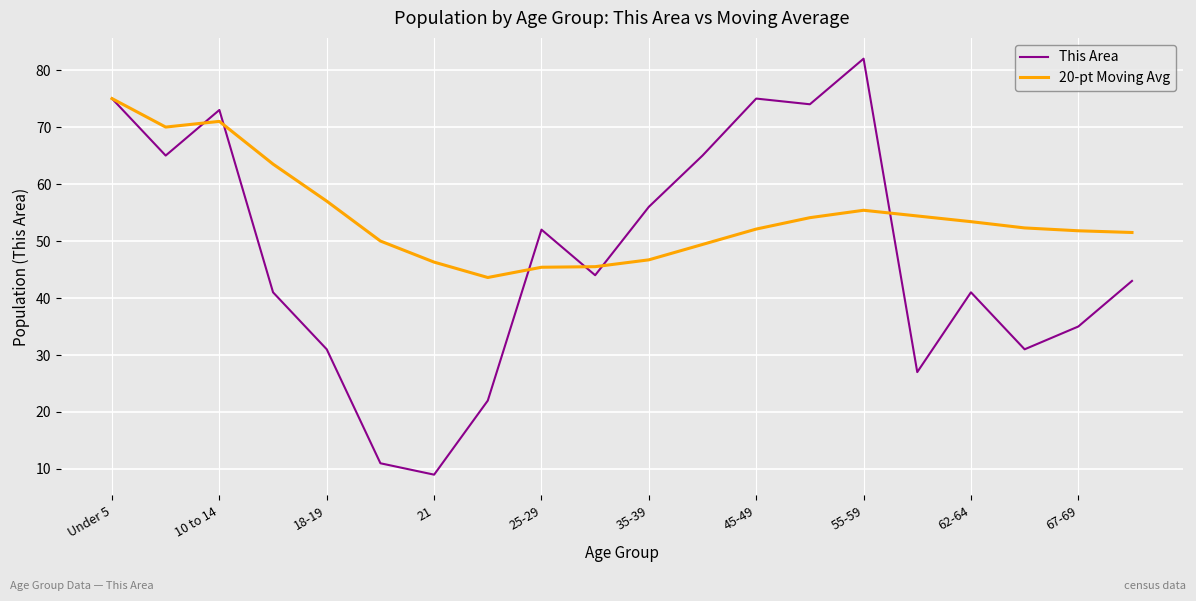

What is the smallest value displayed?

9.0